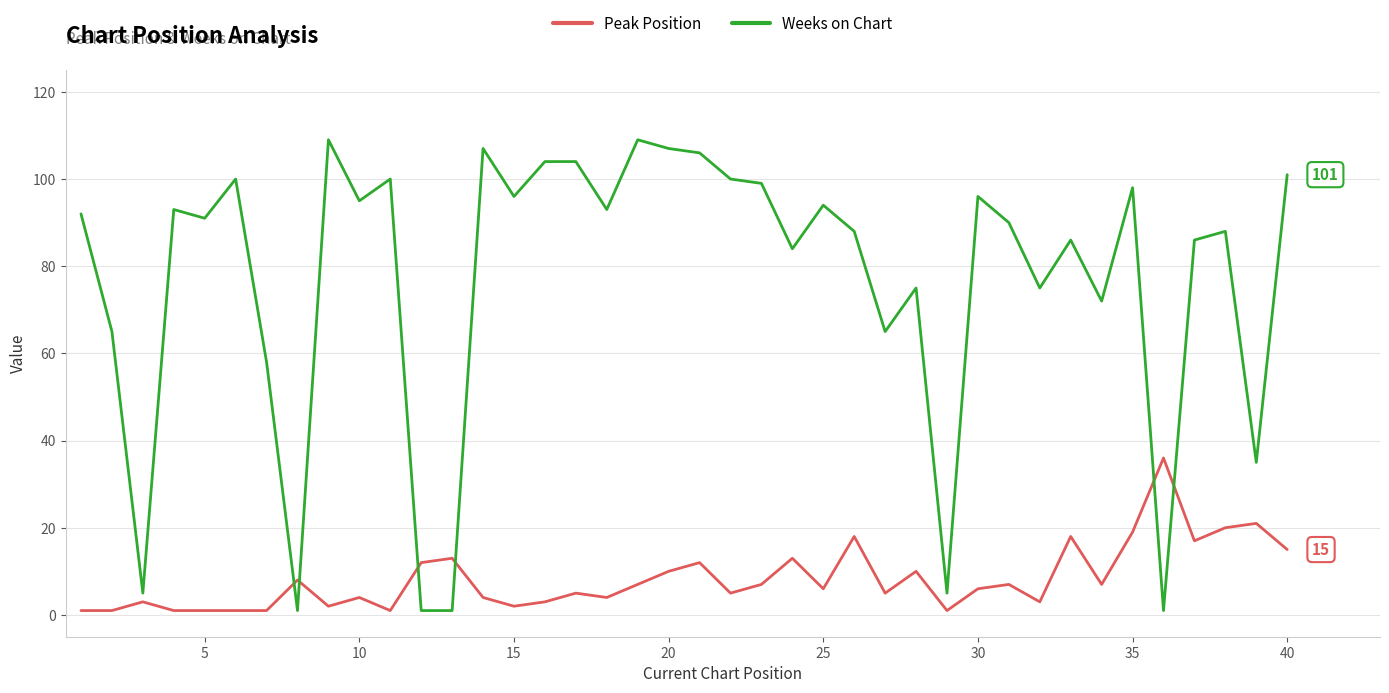

Which series has the largest total across all categories?

Weeks on Chart